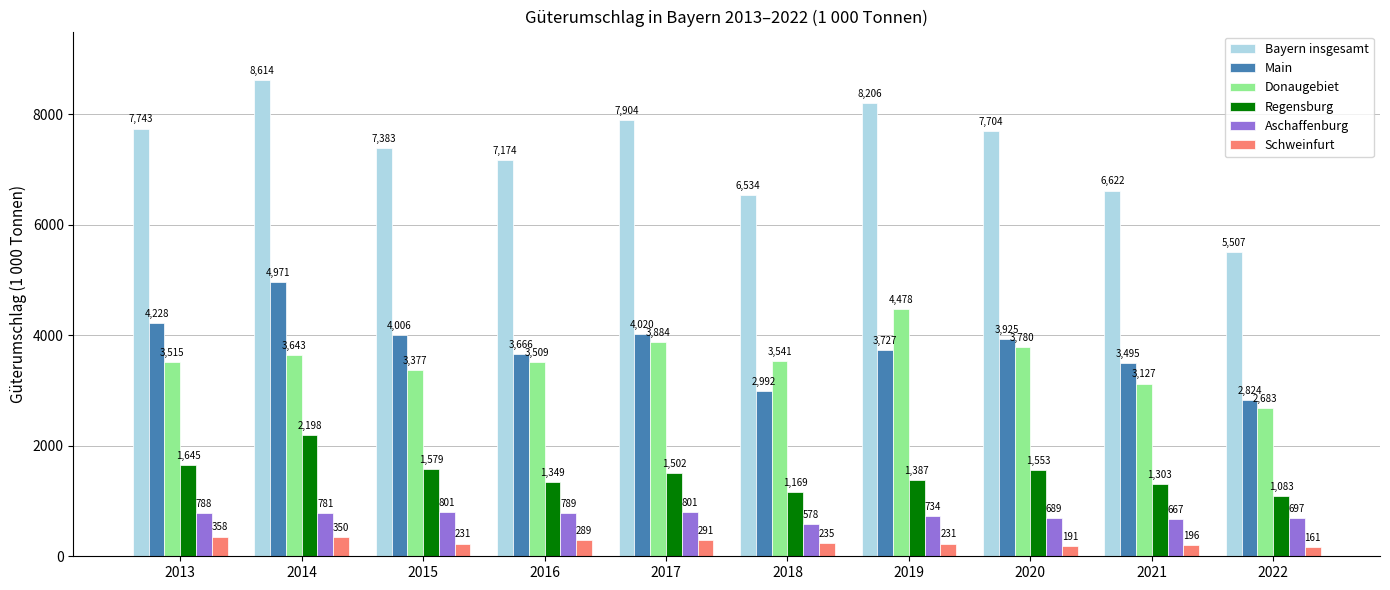

Which series has the widest spread of values?

Bayern insgesamt